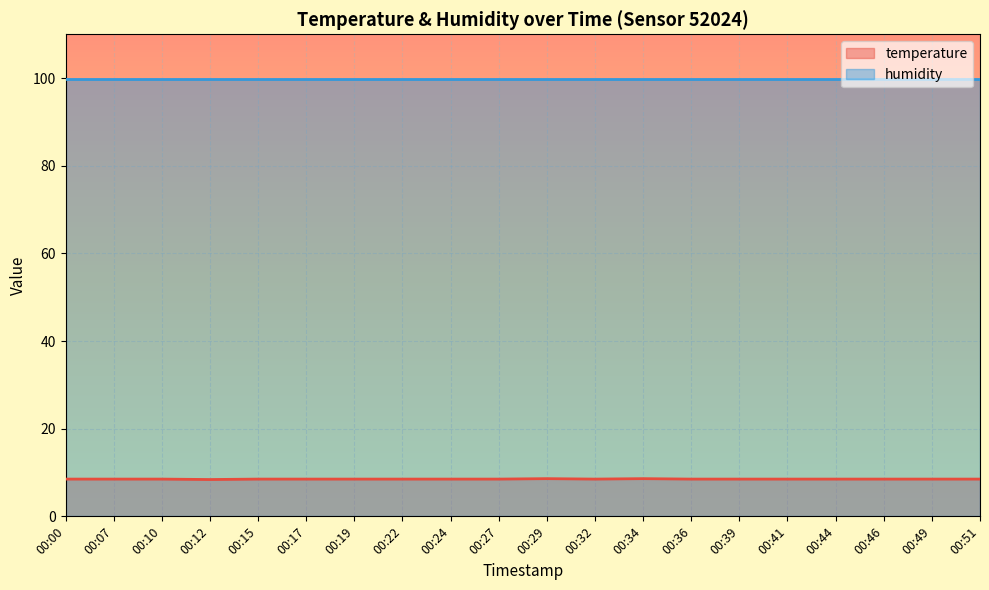

What is the value of the 4th point from the left?

8.4